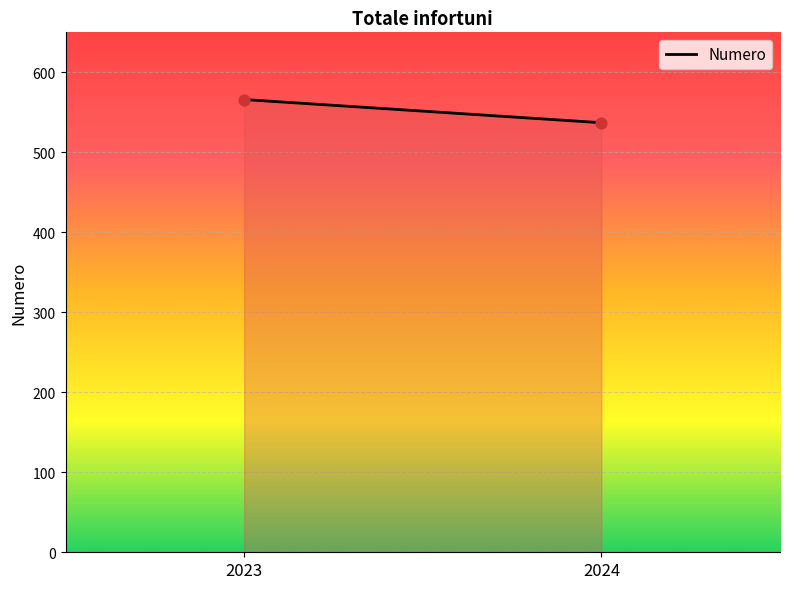

What is the range of Y values (max minus min)?

29